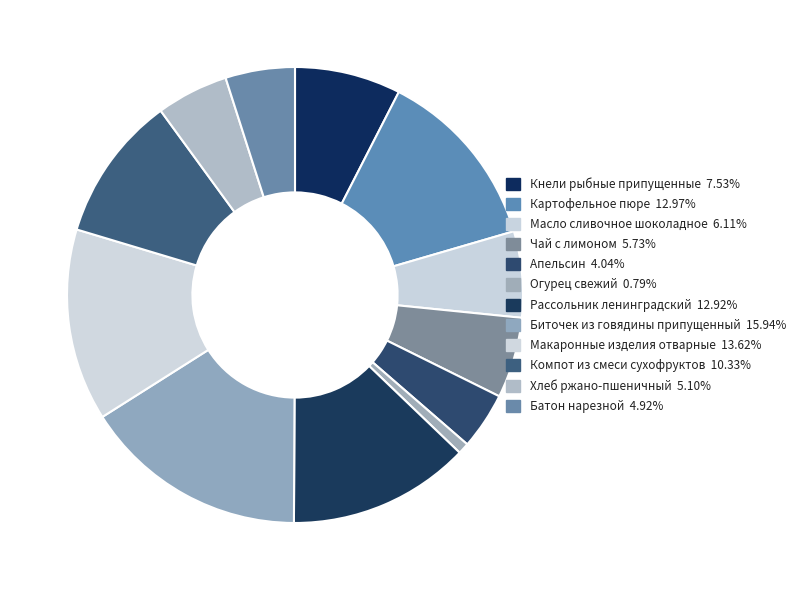

What percentage is the Апельсин slice, to the nearest percent?

4%